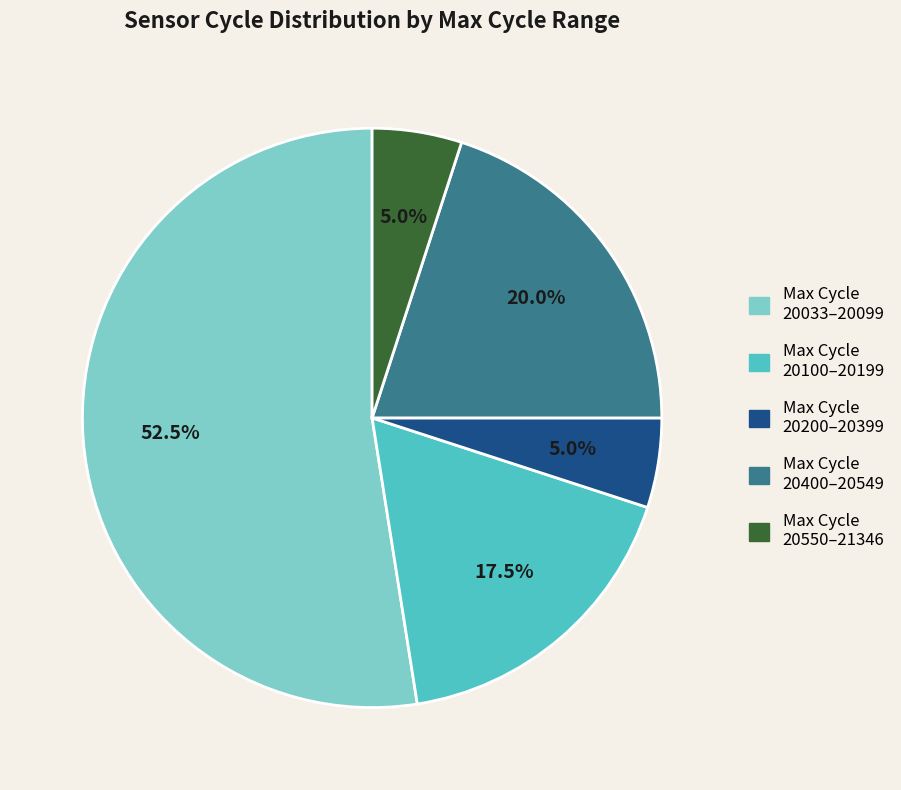

Does any single category account for the majority?

Yes